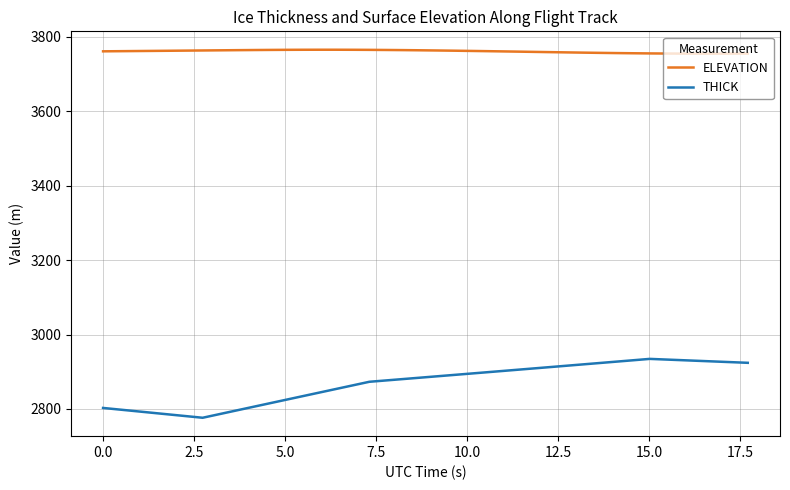

List the series in order of their overall mean, lowest first.

THICK, ELEVATION